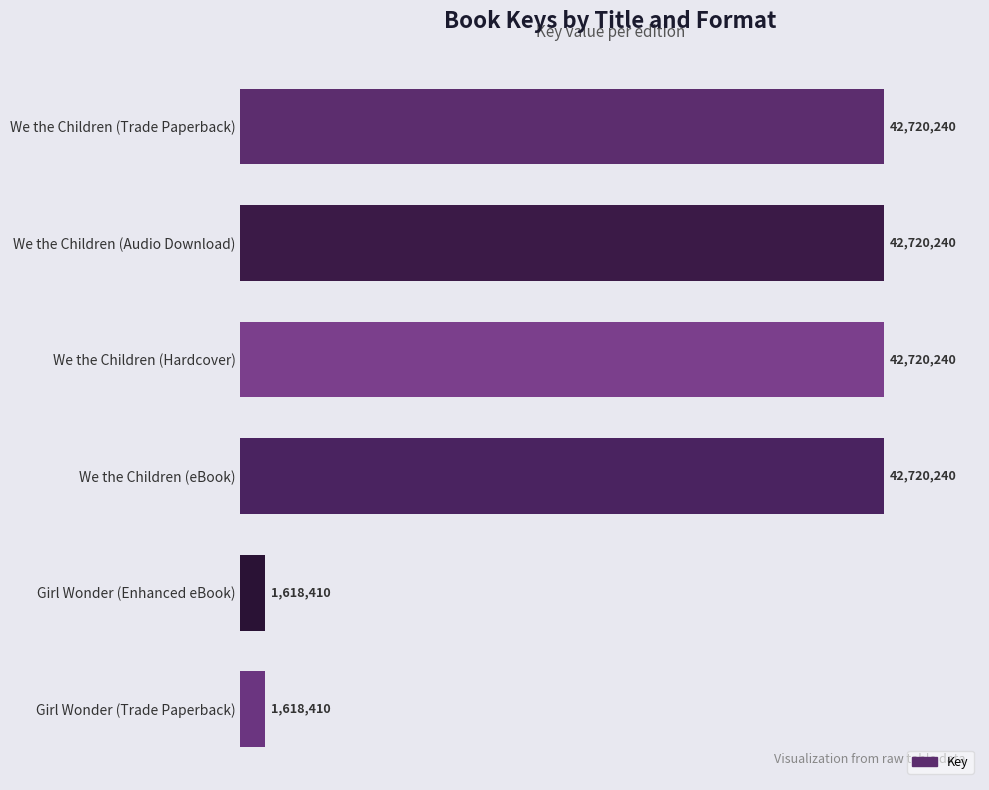

Are the bars horizontal?

Yes